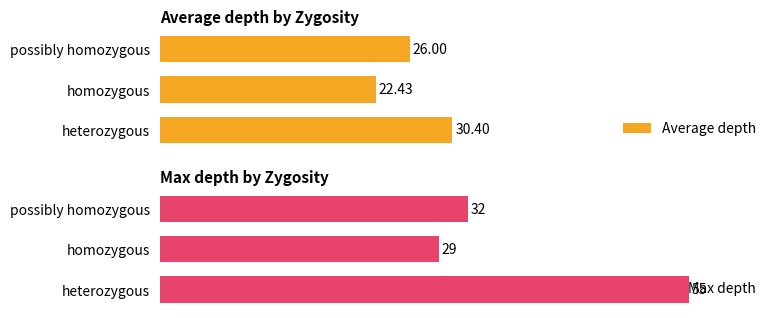

List the labels in order of Max depth value, smallest first.

homozygous, possibly homozygous, heterozygous